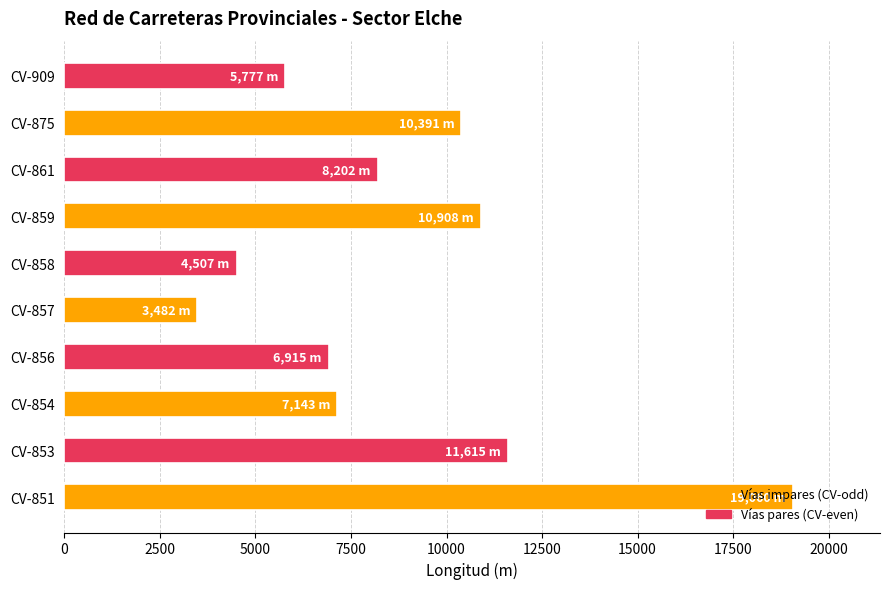

Where is the data nearest to the value 11271?

CV-853